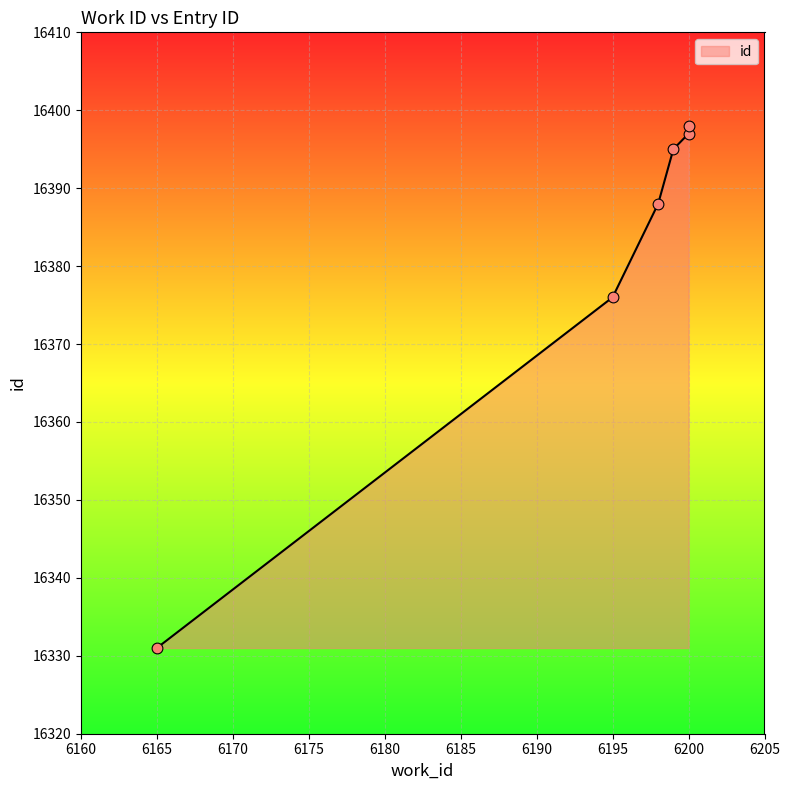

What is the change in value from 6165 to 6198?

+57